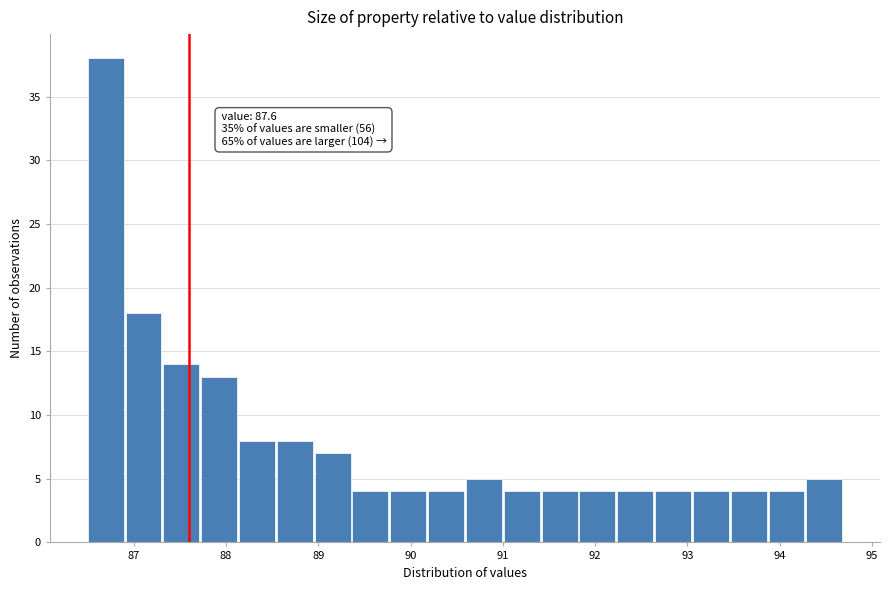

Over which range of the x-axis is the bar tallest?

86.50 to 86.91